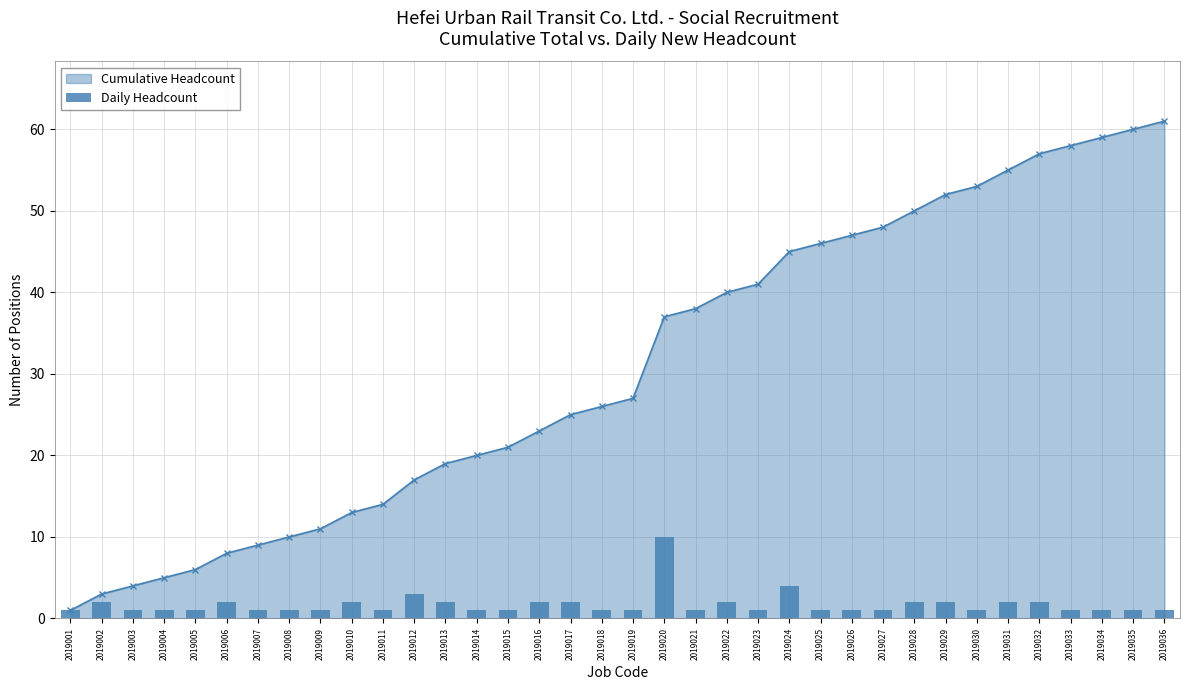

Is it true that the value at 2019033 is 1?

False